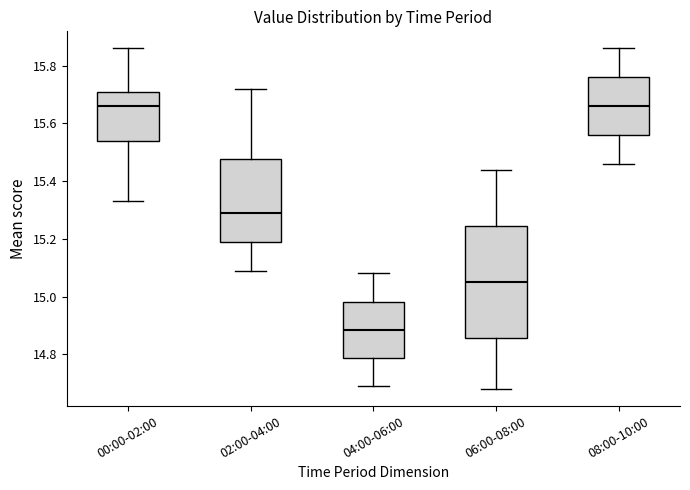

Comparing the boxes themselves (not the whiskers), which one is the tallest?

06:00-08:00